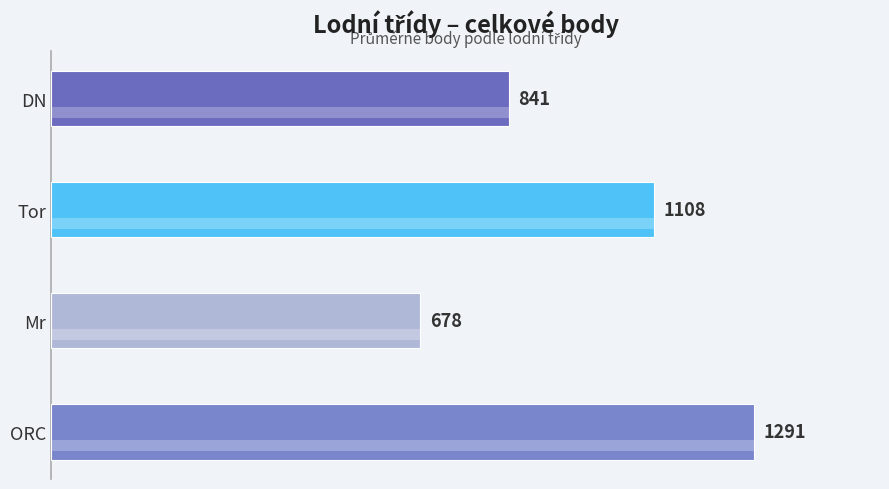

At which category does the chart reach its peak across all series?

ORC